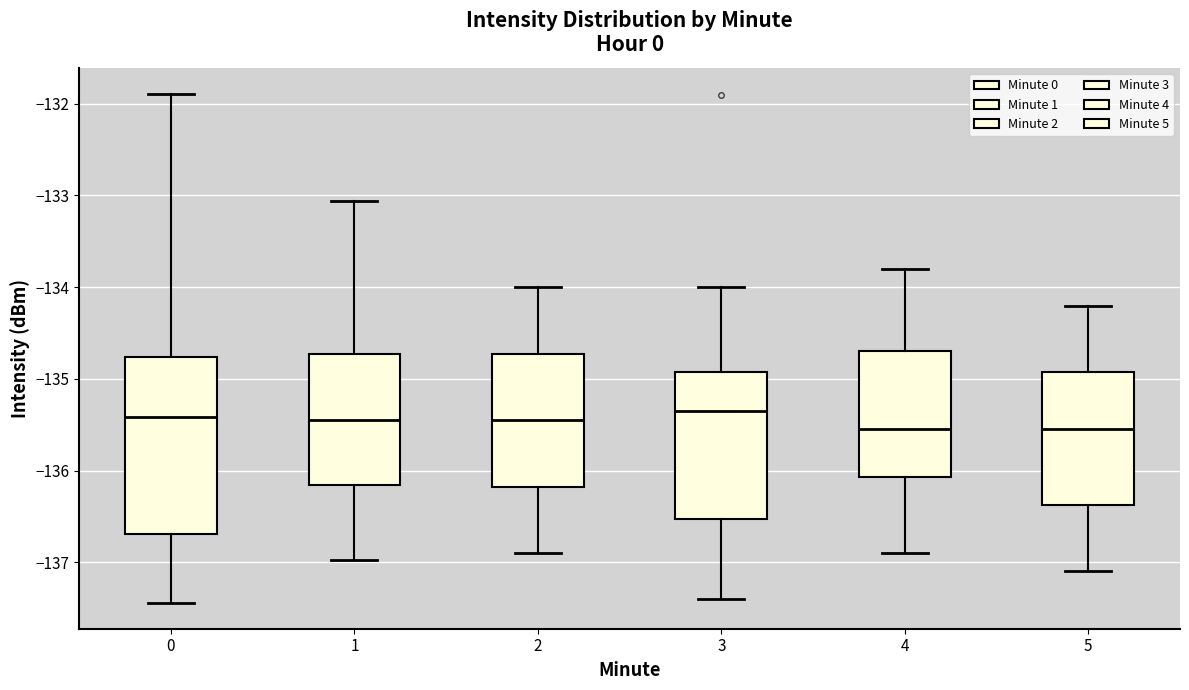

Reading left to right, transcribe this box plot: for each box, give where its median line is, the range the box spans, and where its two whiskers end, as read against the y-axis. The values are not printed on the chart, so give them approximately, as read against the axis.

0: median -135.4, box -136.7 to -134.8, whiskers -137.4 to -131.9
1: median -135.4, box -136.2 to -134.7, whiskers -137.0 to -133.1
2: median -135.4, box -136.2 to -134.7, whiskers -136.9 to -134.0
3: median -135.3, box -136.5 to -134.9, whiskers -137.4 to -134.0
4: median -135.5, box -136.1 to -134.7, whiskers -136.9 to -133.8
5: median -135.5, box -136.4 to -134.9, whiskers -137.1 to -134.2